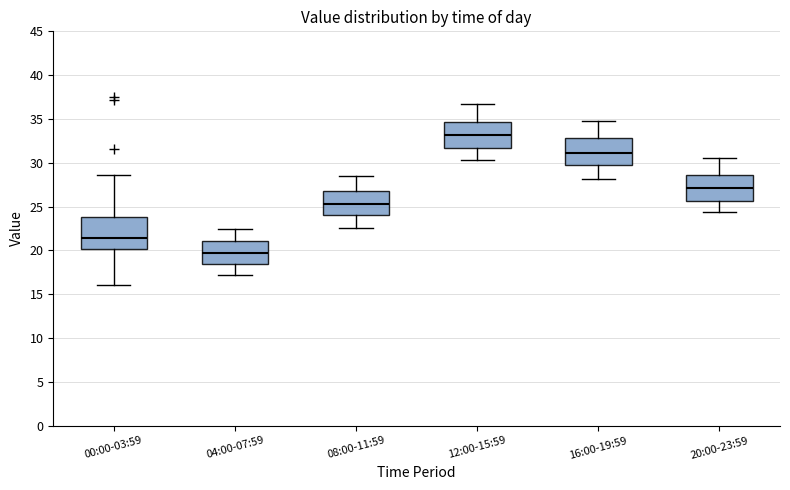

Reading left to right, read every box against the y-axis: the position of its median line, the range the box covers, and the ends of its whiskers. The values are not printed on the chart, so give them approximately, as read against the axis.

00:00-03:59: median 21.5, box 20.0 to 24.0, whiskers 16.0 to 28.5
04:00-07:59: median 19.5, box 18.5 to 21.0, whiskers 17.0 to 22.5
08:00-11:59: median 25.5, box 24.0 to 26.5, whiskers 22.5 to 28.5
12:00-15:59: median 33.0, box 31.5 to 34.5, whiskers 30.5 to 36.5
16:00-19:59: median 31.0, box 30.0 to 33.0, whiskers 28.0 to 35.0
20:00-23:59: median 27.0, box 25.5 to 28.5, whiskers 24.5 to 30.5